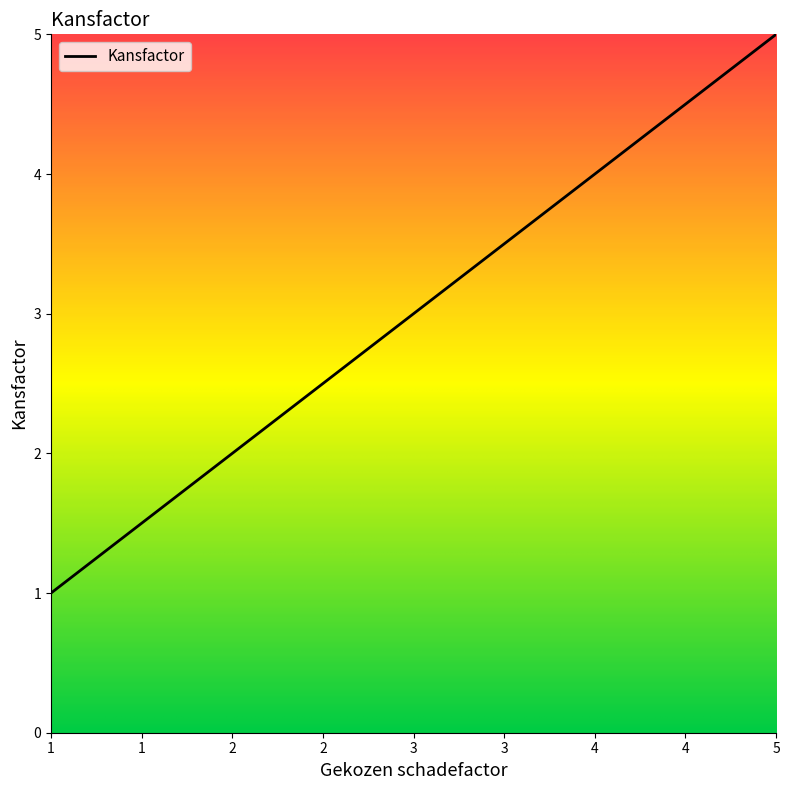

At which category does the chart reach its peak across all series?

5